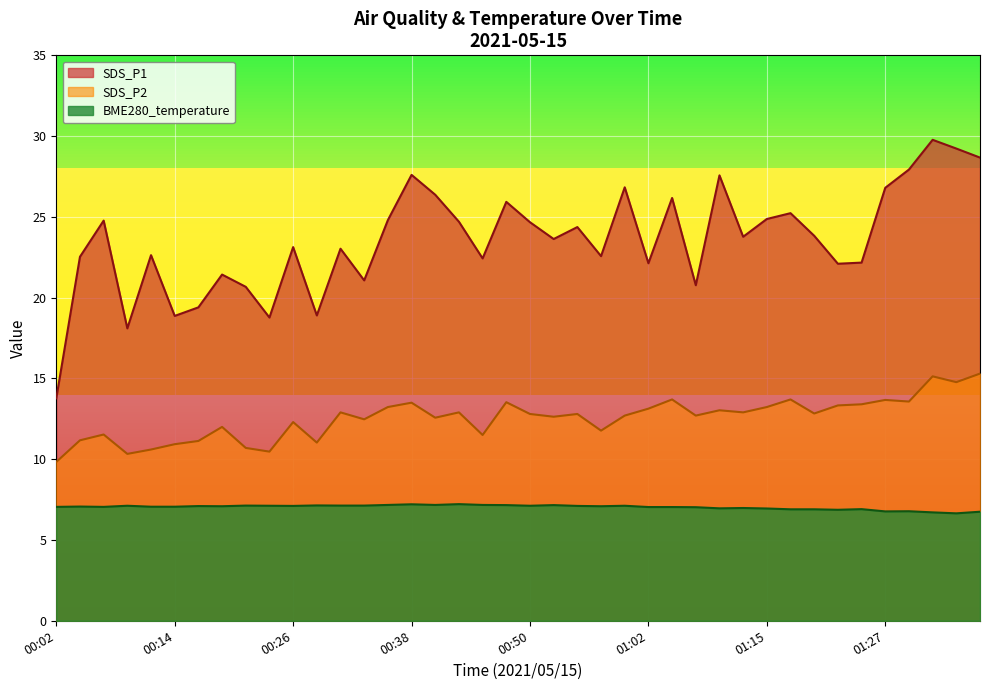

Which label corresponds to the smallest value in the chart?

01:35